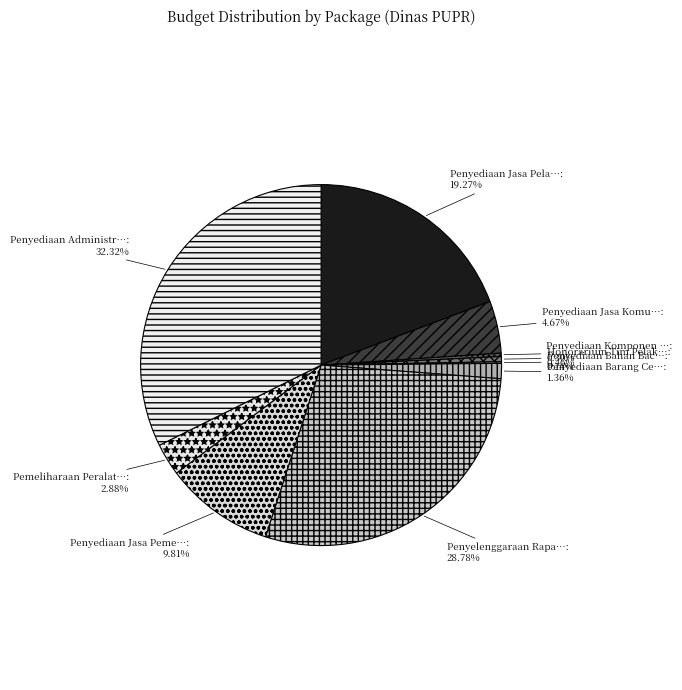

Does any single category account for the majority?

No